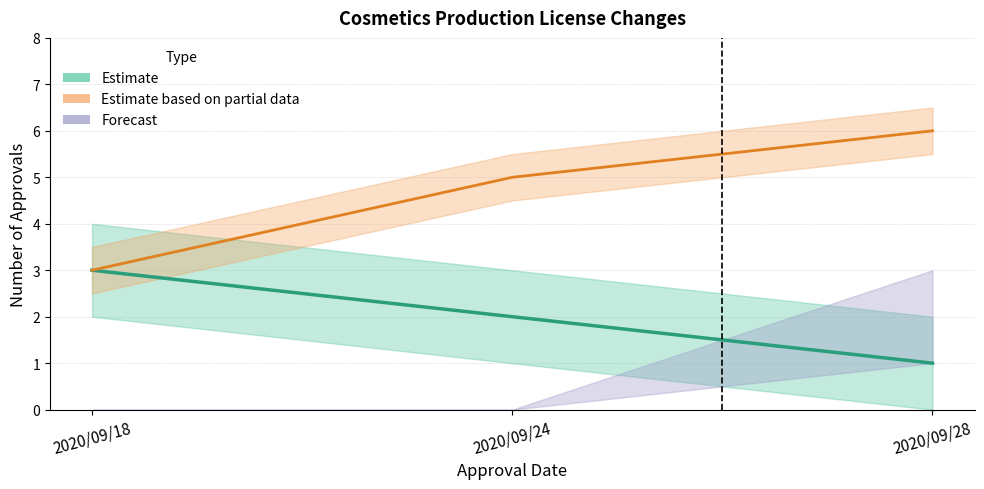

How many values in the Estimate series are below 2?

1